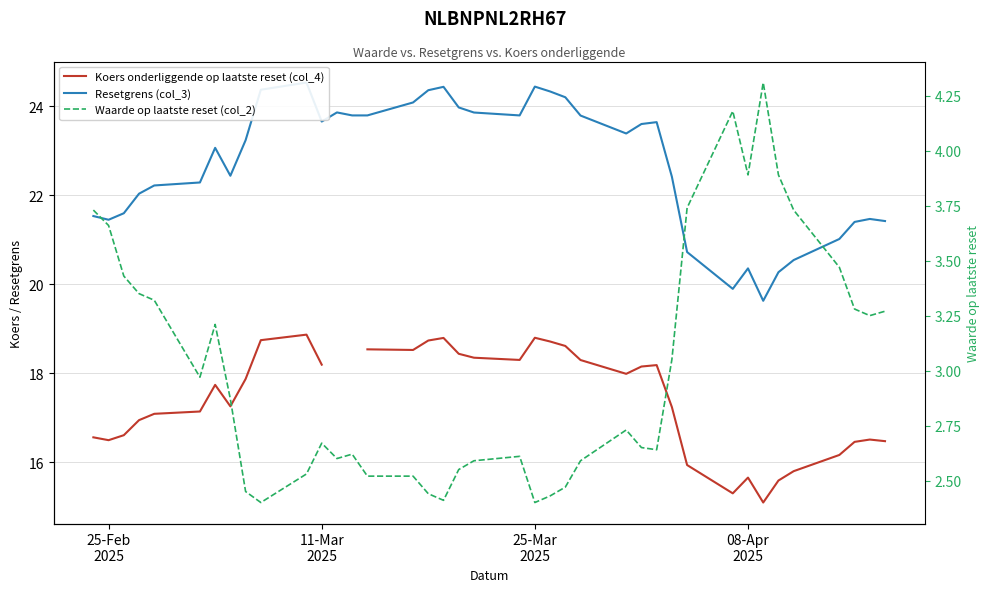

How many lines are shown in the chart?

3